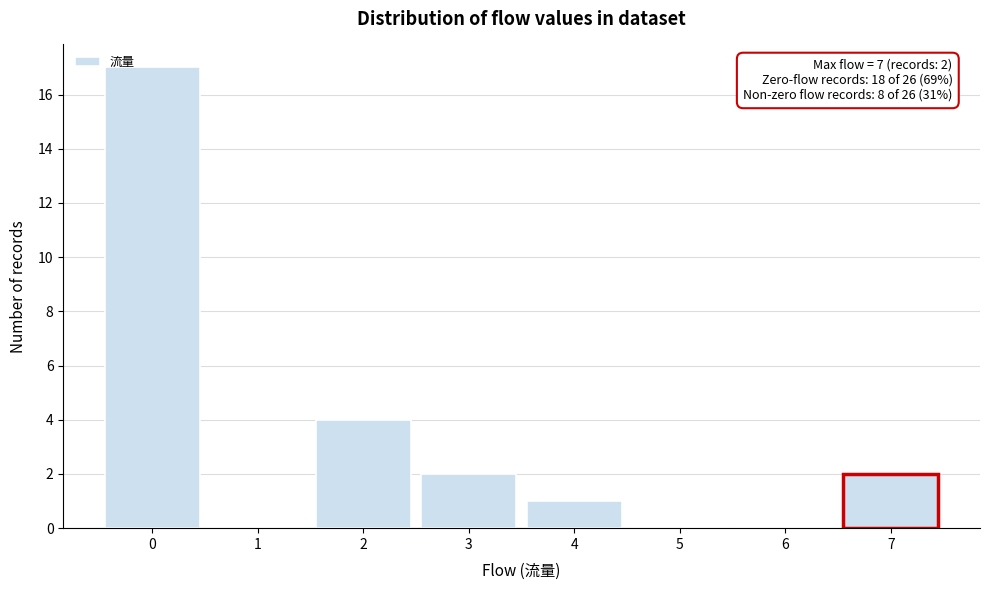

Over which range of the x-axis is the bar tallest?

-0.5 to 0.5